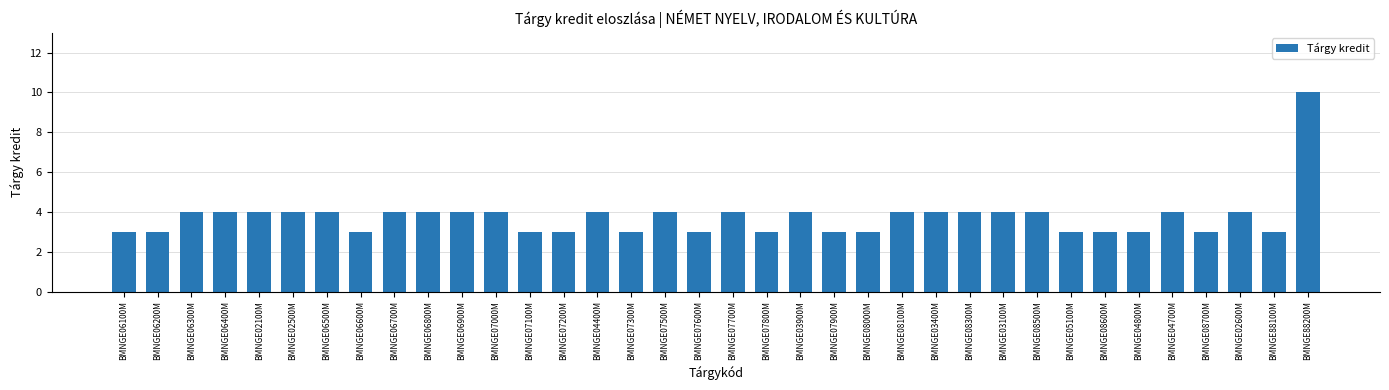

How many distinct data groups are displayed?

1